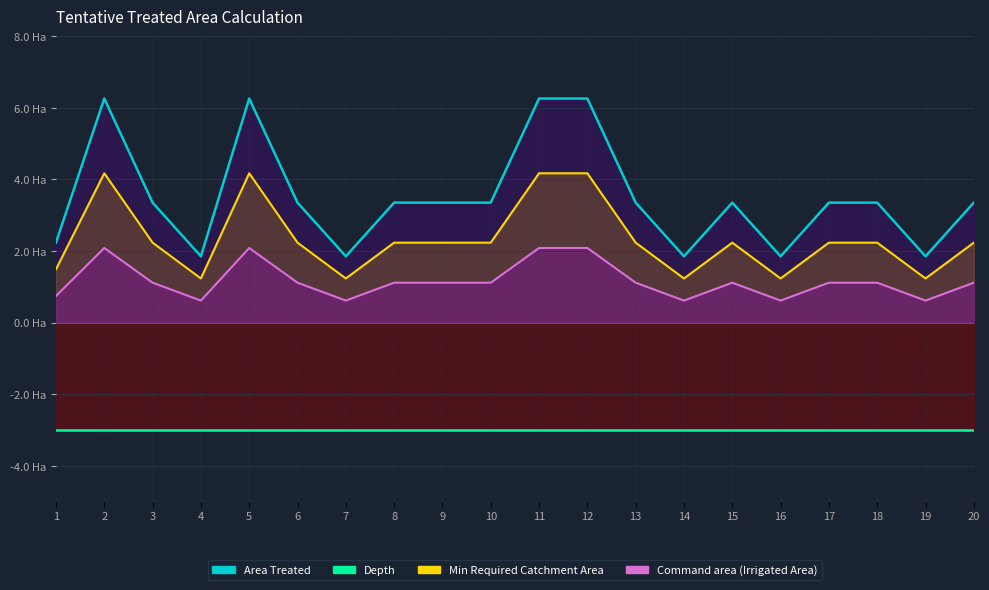

At which label is Area Treated closest to 4?

3